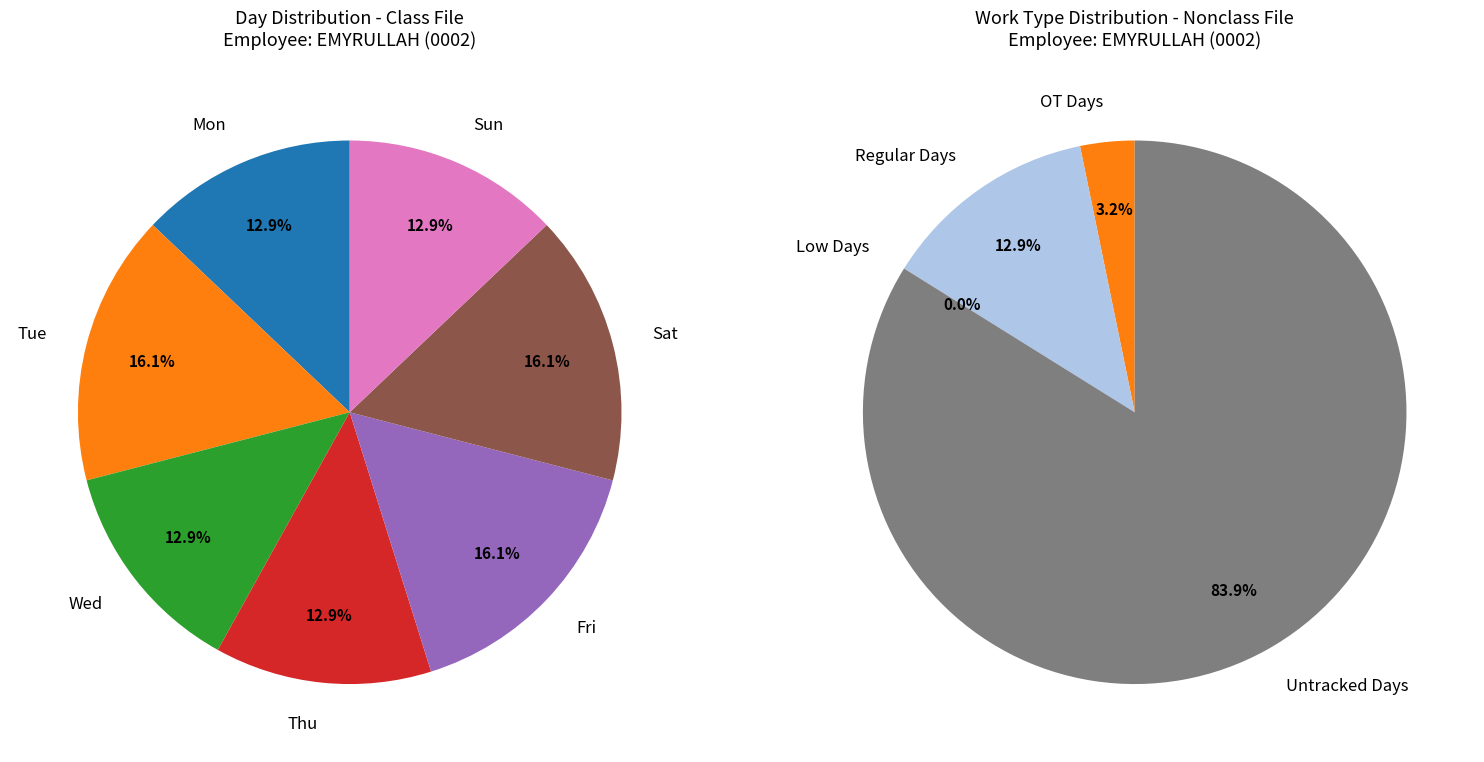

Is the sum of 8 and 15 greater than half?

No